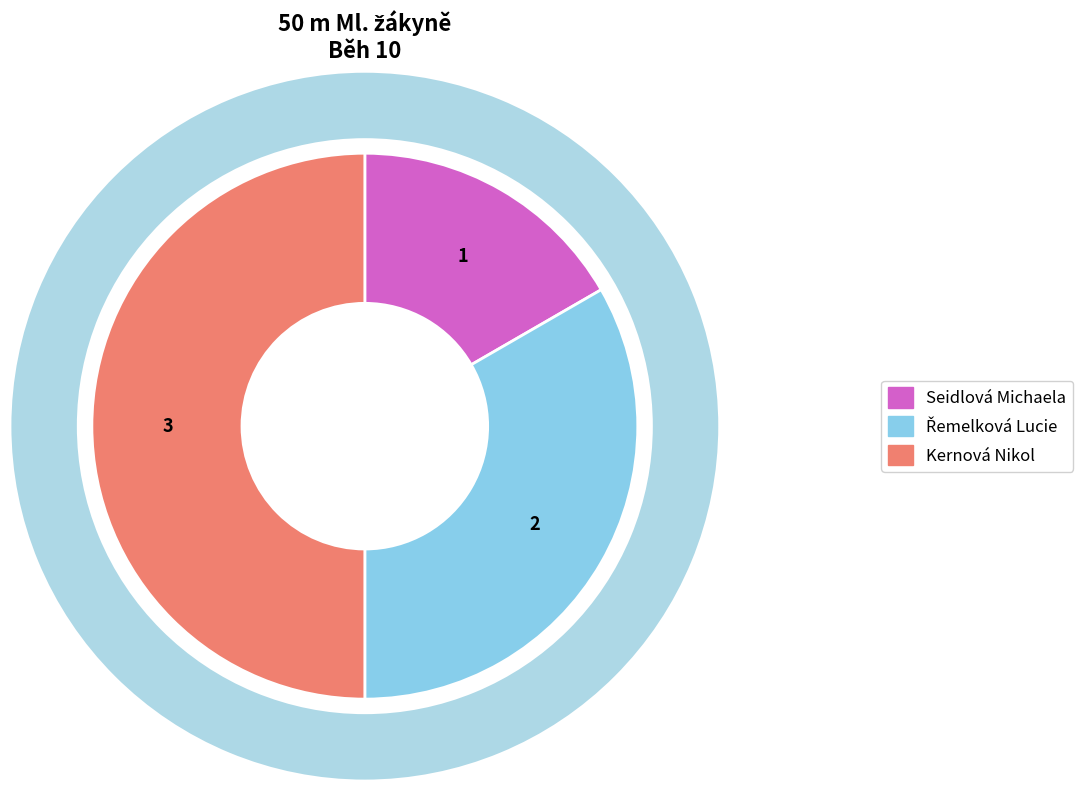

Rank the categories by value from lowest to highest.

Seidlová Michaela, Řemelková Lucie, Kernová Nikol